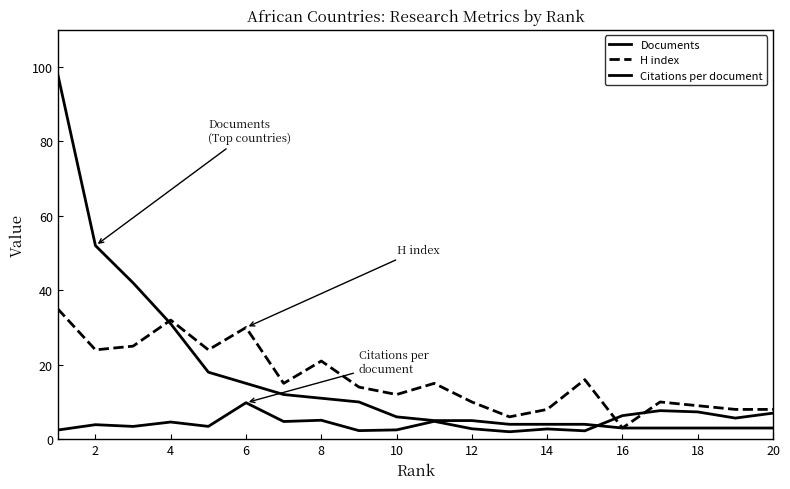

Does the chart have visible grid lines?

No